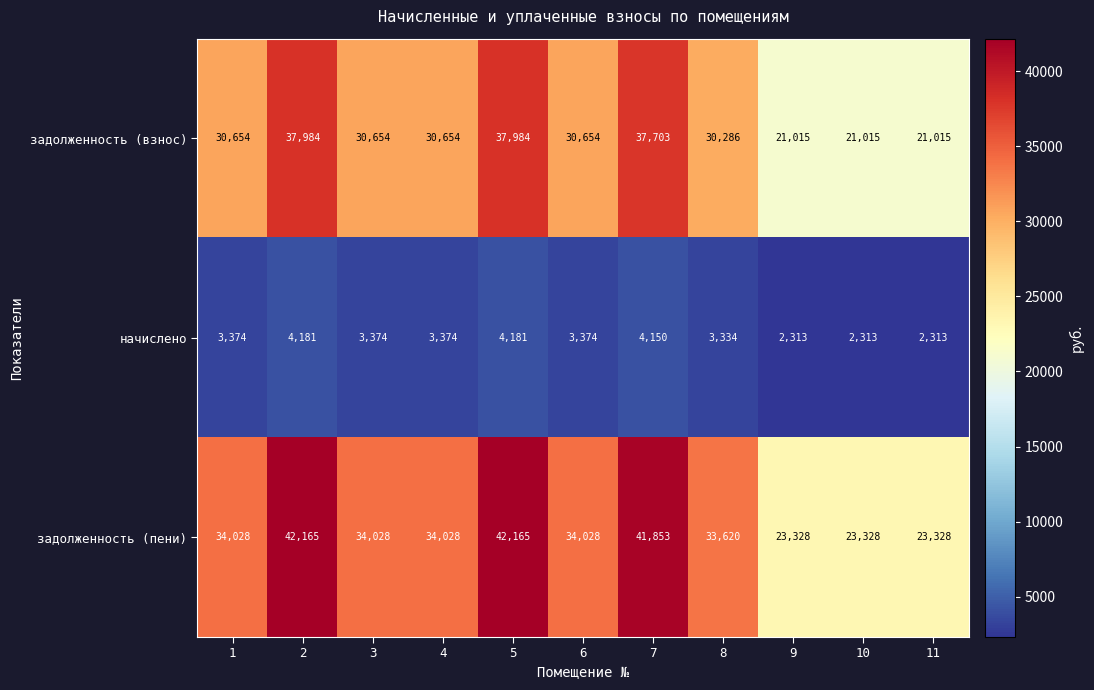

The начислено series shows 3374 at 1. True or false?

True